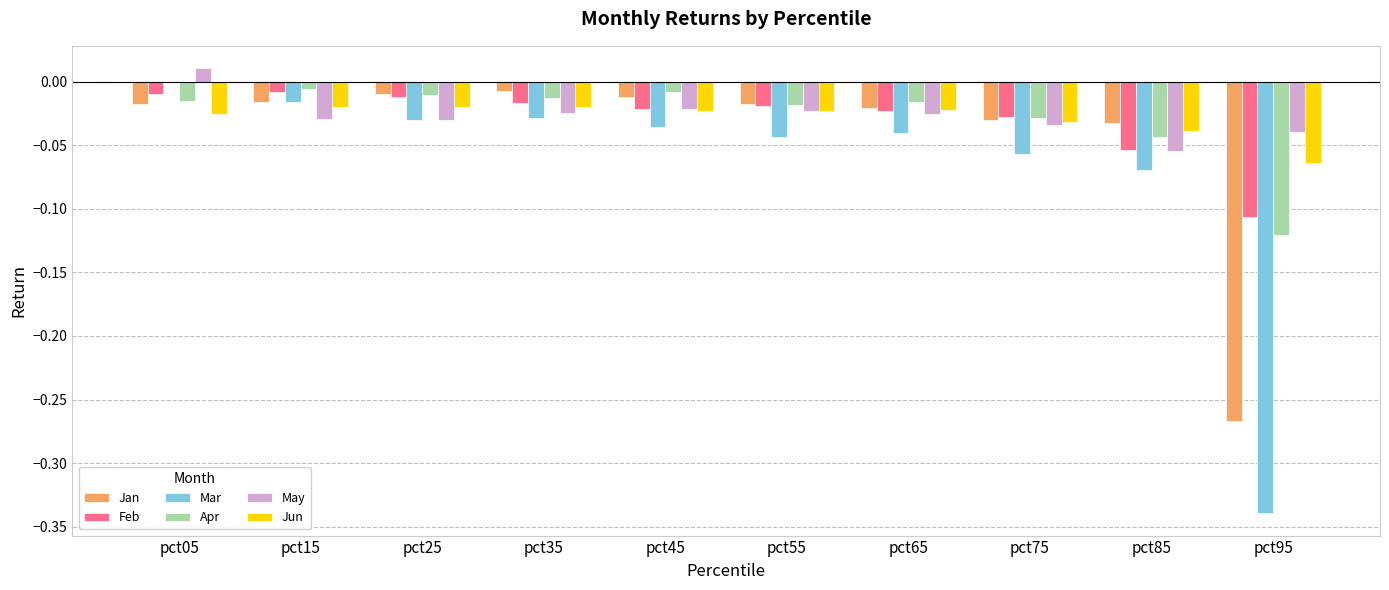

Which category has the highest value across all series?

pct05